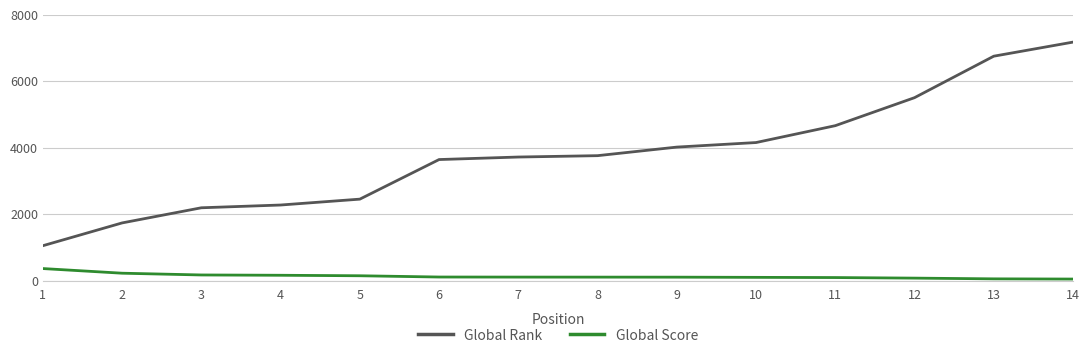

At how many categories does at least one series exceed 3457?

9